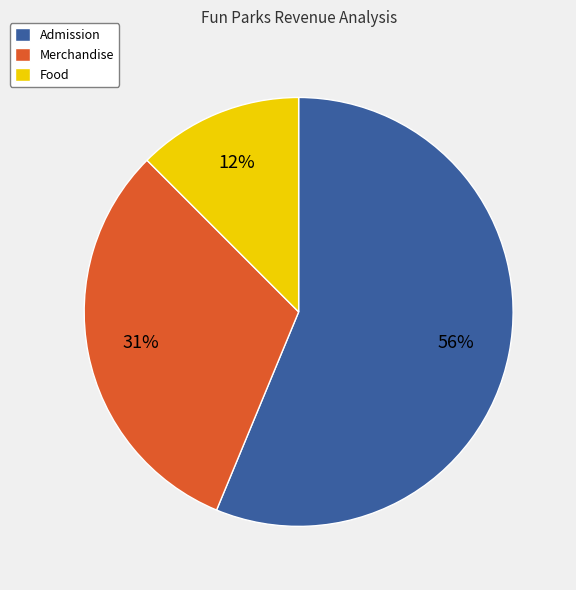

To the nearest percent, what is the average slice percentage?

33%